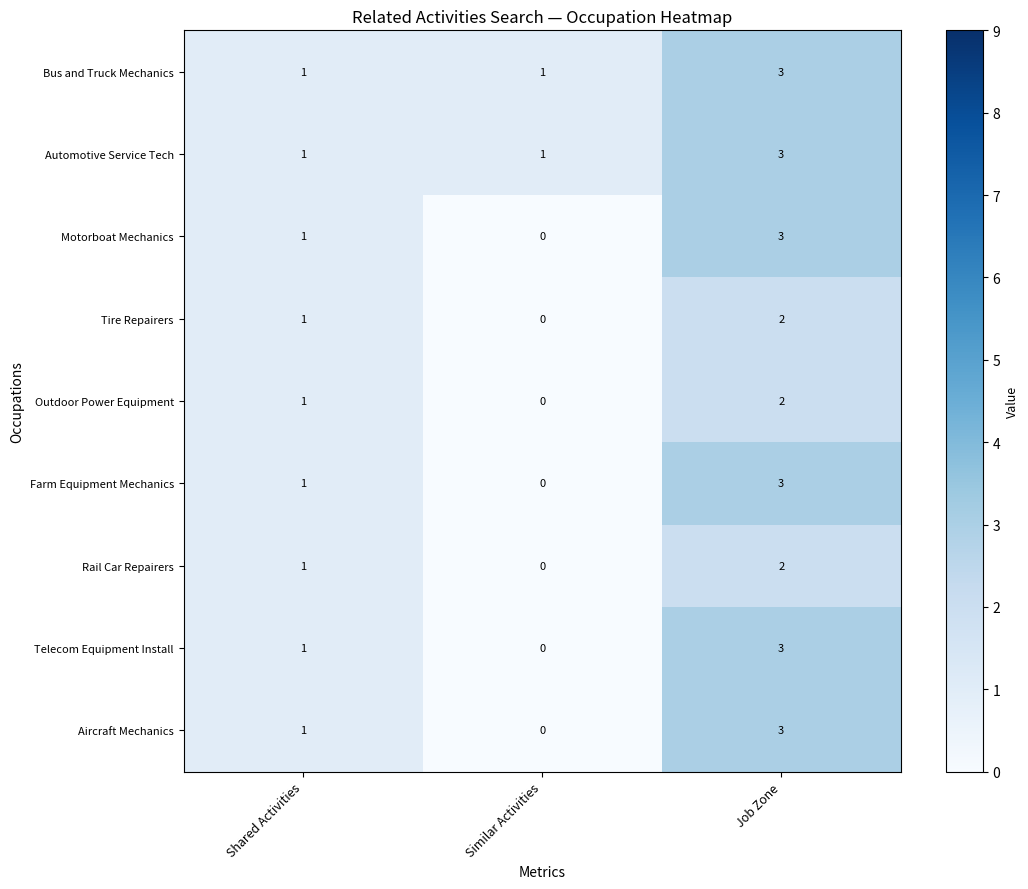

At which category does the chart reach its minimum across all series?

Similar Activities